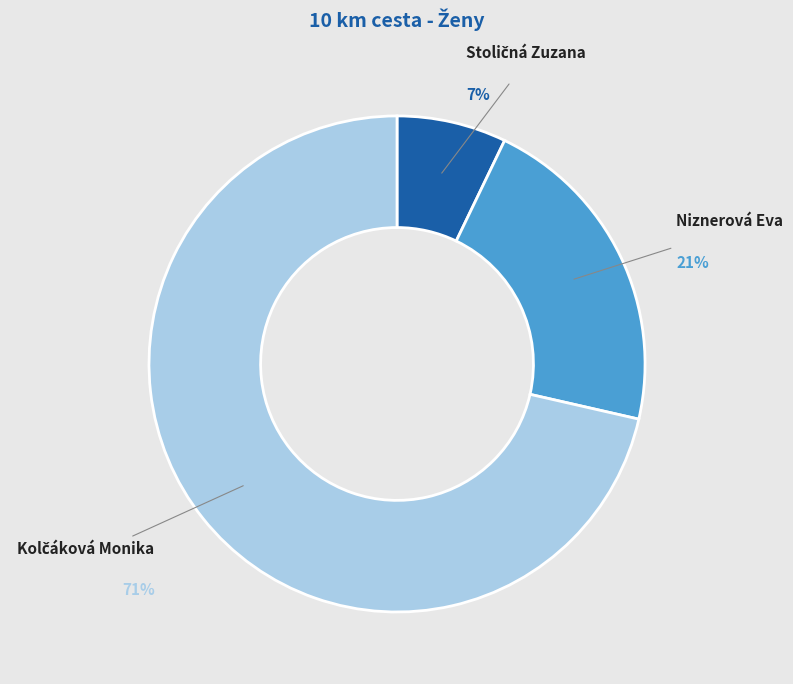

True or false: Niznerová Eva accounts for 16% of the total.

False